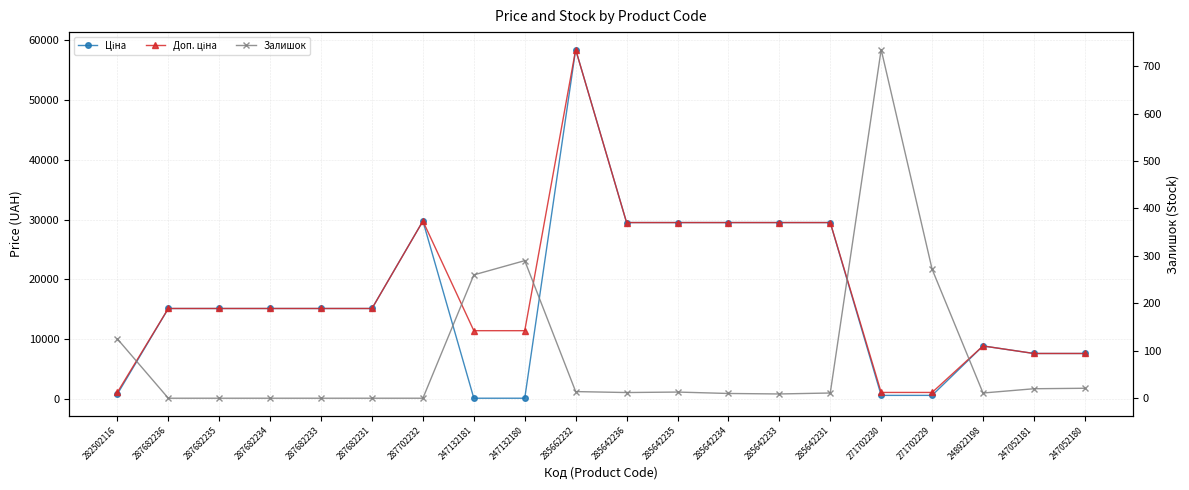

Is it true that Залишок equals 9.0 at 285642233?

True